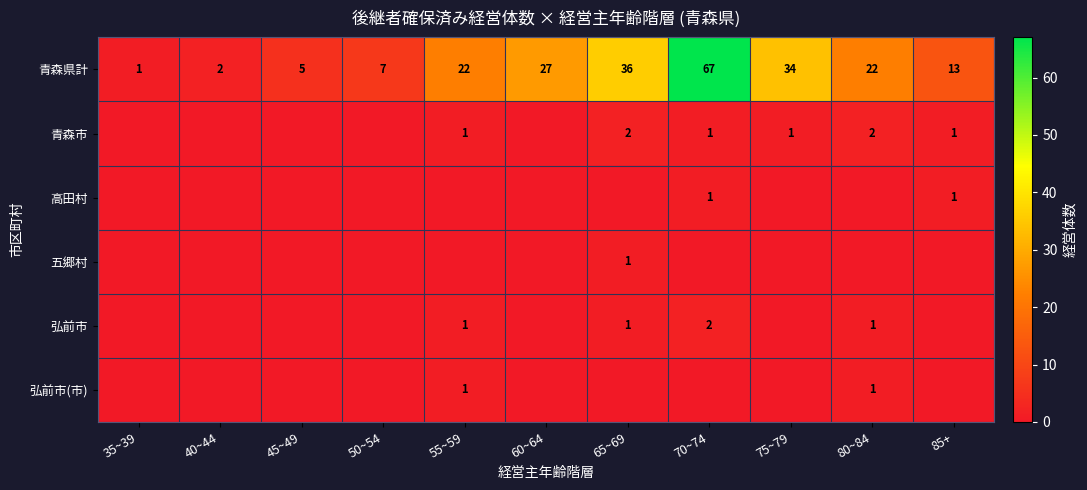

What is the difference between the maximum and second lowest values in the 青森県計 series?

65